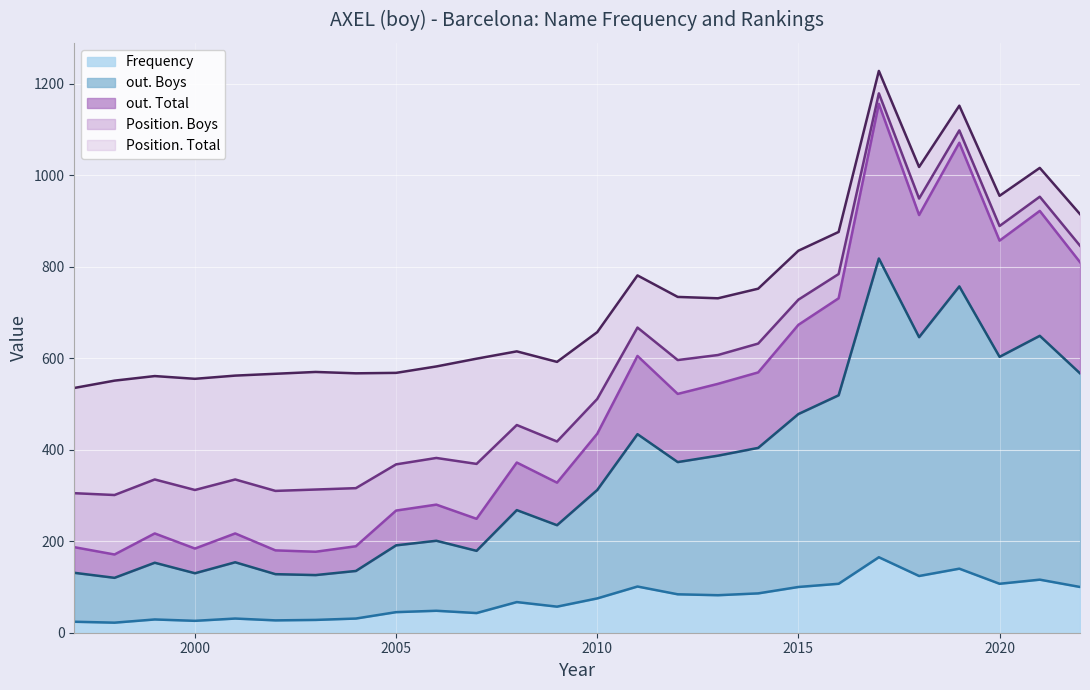

What is the total value across all series at 2010?

657